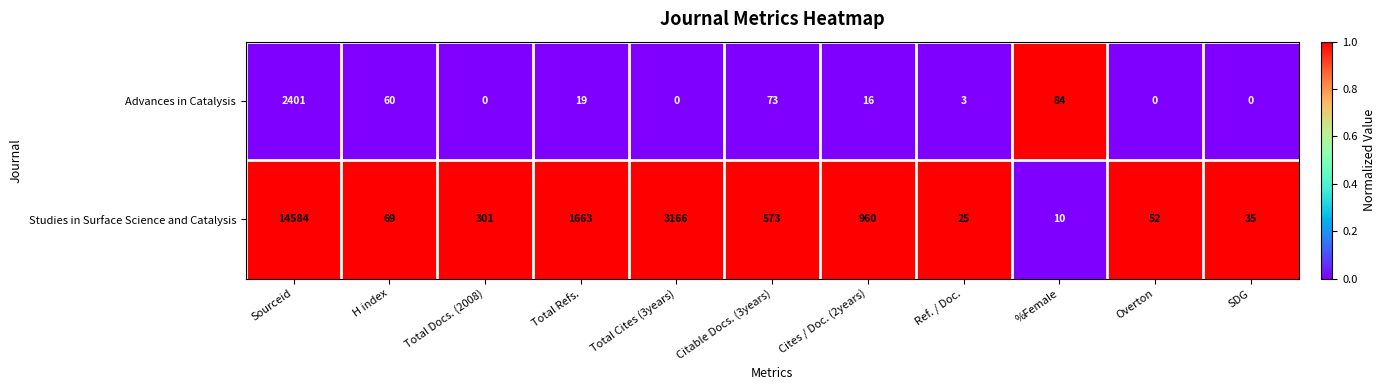

Reading left to right, what are all the values shown in this chart?

Advances in Catalysis: Sourceid=2401	H index=60	Total Docs. (2008)=0	Total Refs.=19	Total Cites (3years)=0	Citable Docs. (3years)=73	Cites / Doc. (2years)=16	Ref. / Doc.=3	%Female=84	Overton=0	SDG=0
Studies in Surface Science and Catalysis: Sourceid=14584	H index=69	Total Docs. (2008)=301	Total Refs.=1663	Total Cites (3years)=3166	Citable Docs. (3years)=573	Cites / Doc. (2years)=960	Ref. / Doc.=25	%Female=10	Overton=52	SDG=35